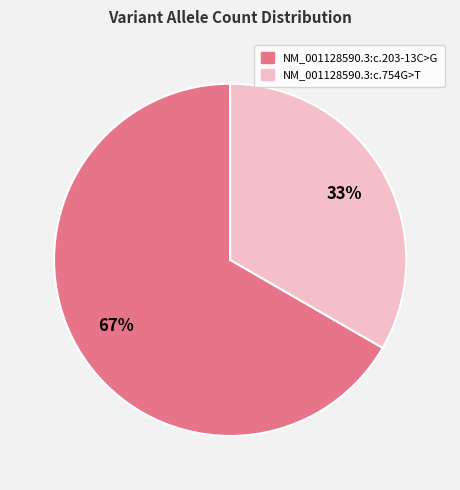

The NM_001128590.3:c.203-13C>G slice represents 58% of the pie. True or false?

False